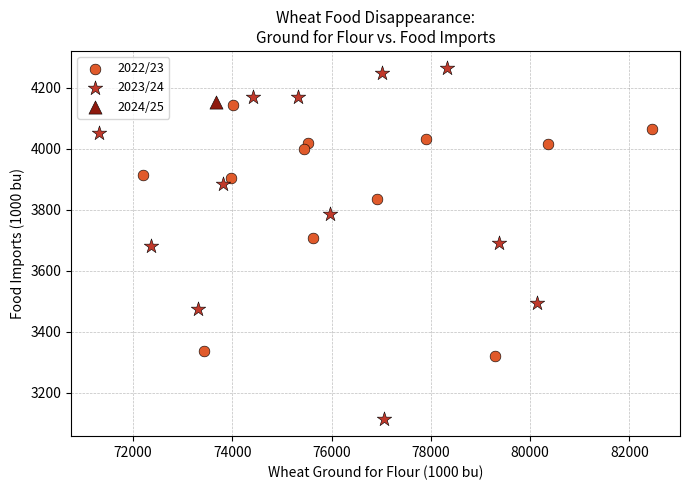

What are all the series names shown in the legend?

2022/23, 2023/24, 2024/25